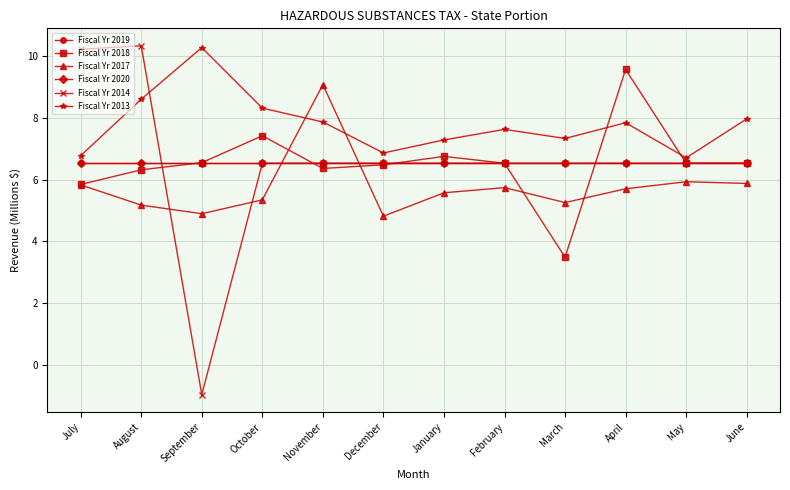

Which has a higher value, December or March?

December